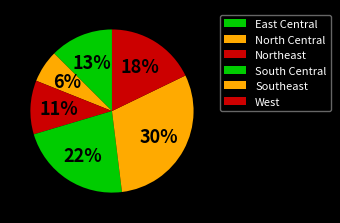

Combined, do North Central and West account for over 50%?

No